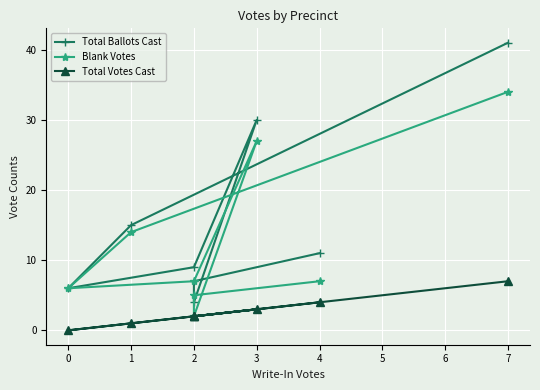

How many interior local valleys does the Blank Votes series have?

2